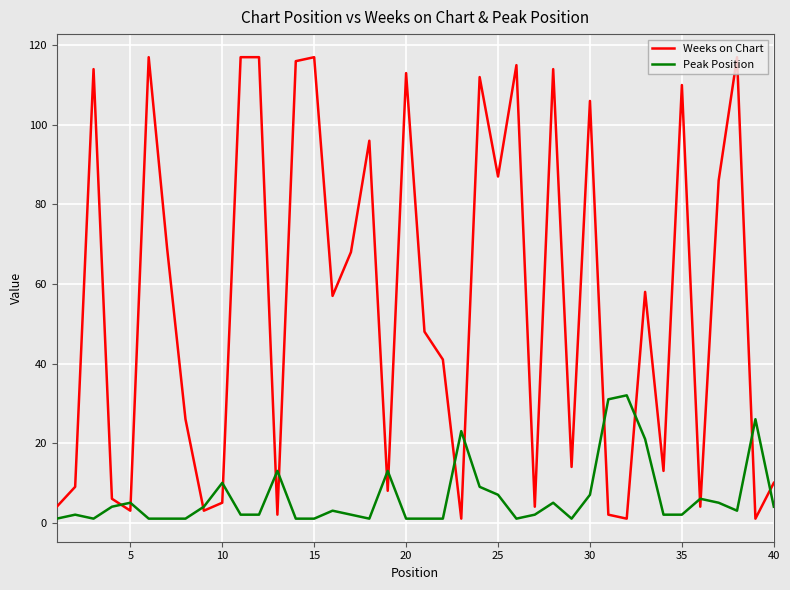

What is the average value of the Peak Position series?

6